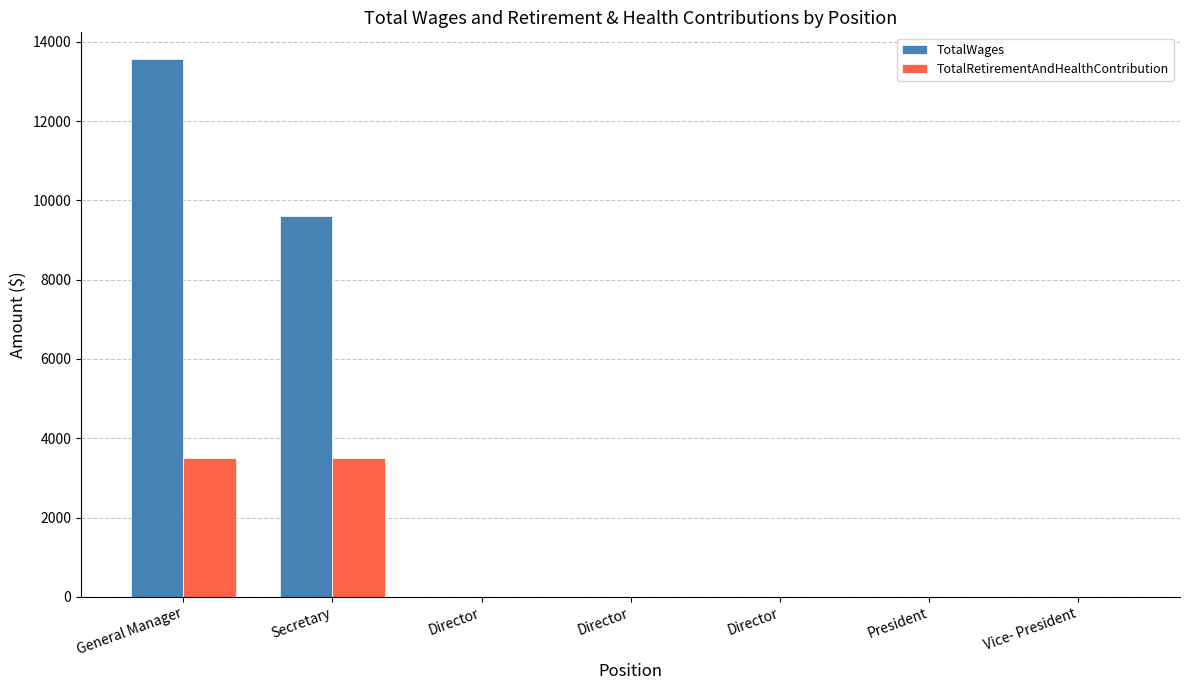

Rank the categories by TotalRetirementAndHealthContribution value from lowest to highest.

Director, Director, Director, President, Vice- President, General Manager, Secretary